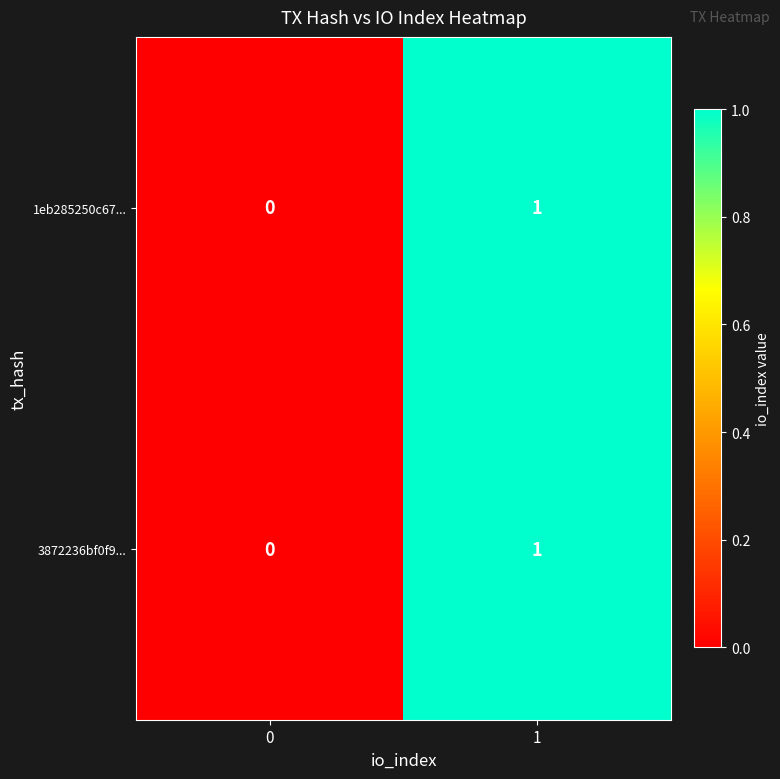

The 3872236bf0f9... series shows 1 at 1. True or false?

True